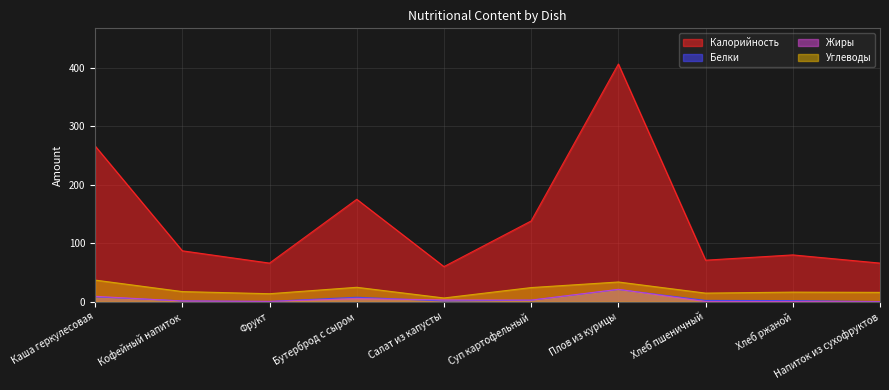

Between Суп картофельный and Хлеб ржаной, which series saw the biggest shift?

Калорийность